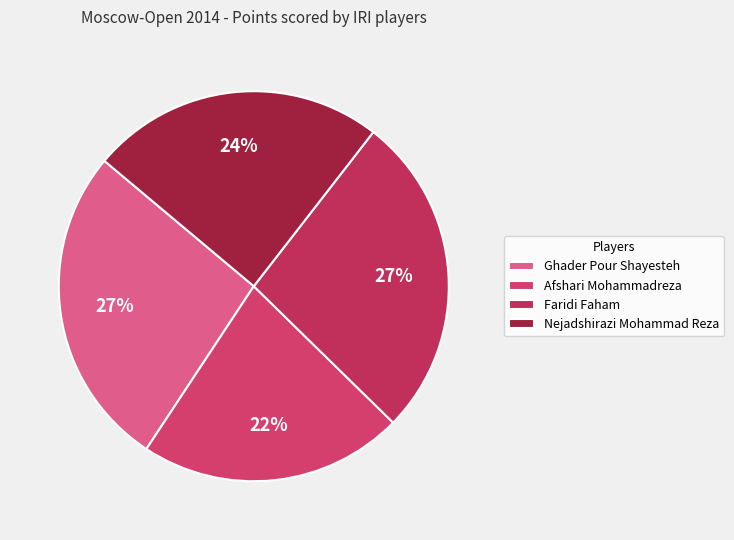

What is the largest slice in the pie chart?

Ghader Pour Shayesteh